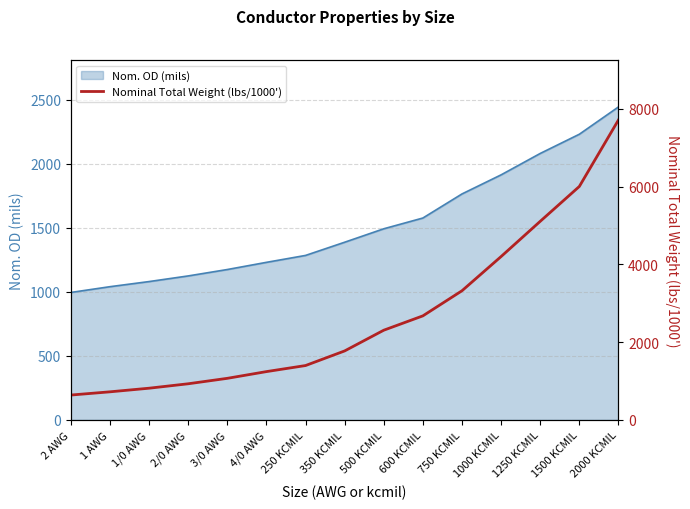

True or false: there are more than 1 points higher than both neighbors.

False